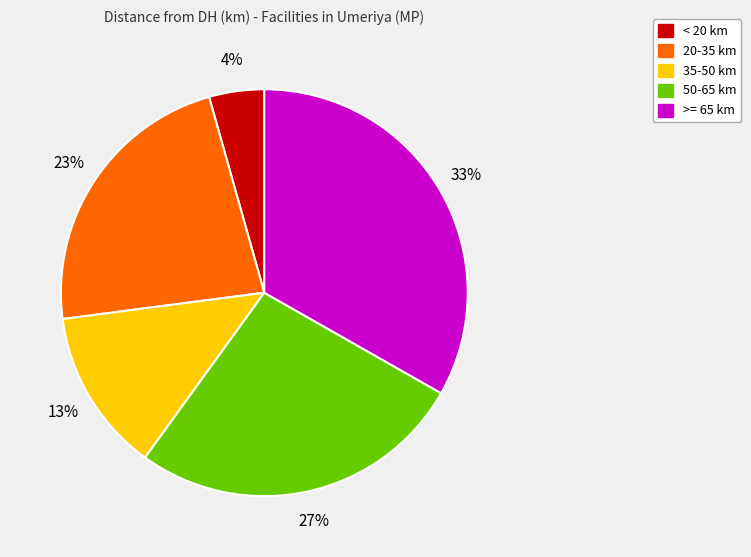

To the nearest percent, what is the difference between the largest and smallest slice percentages?

29%